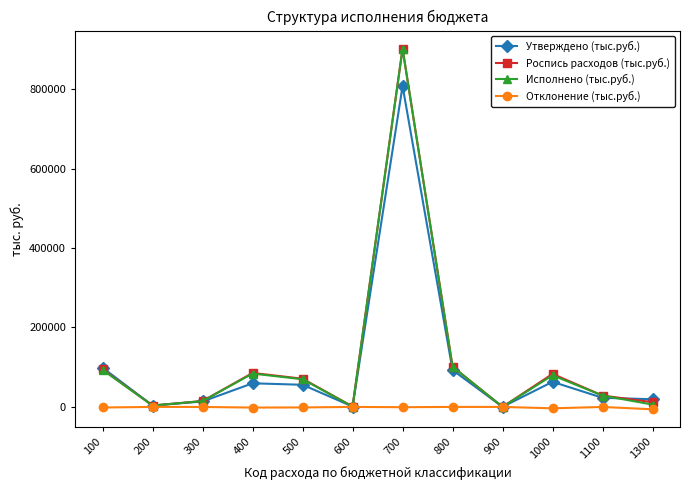

What is the average value of the Отклонение (тыс.руб.) series?

-1223.1